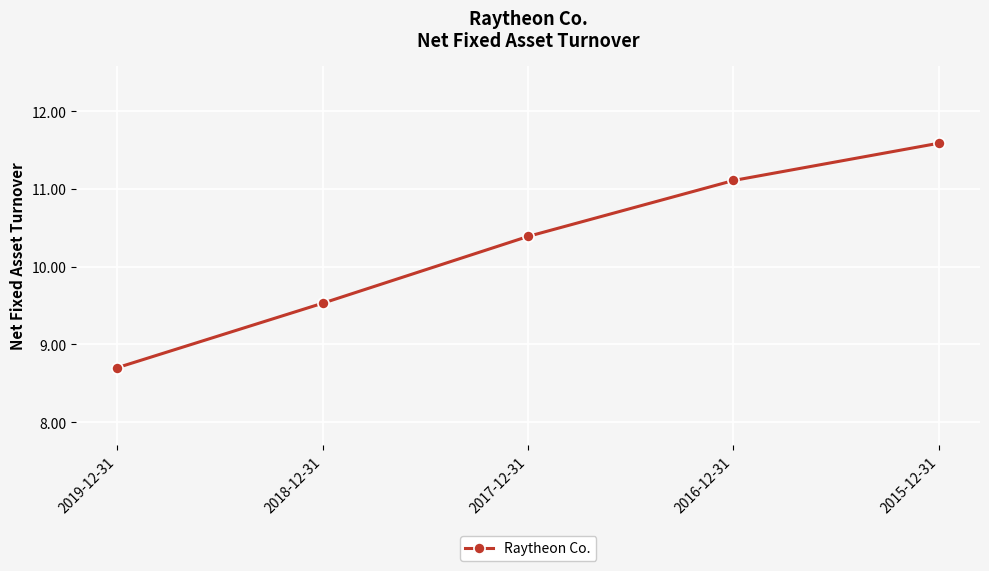

What is the change in value from 2018-12-31 to 2015-12-31?

+2.1